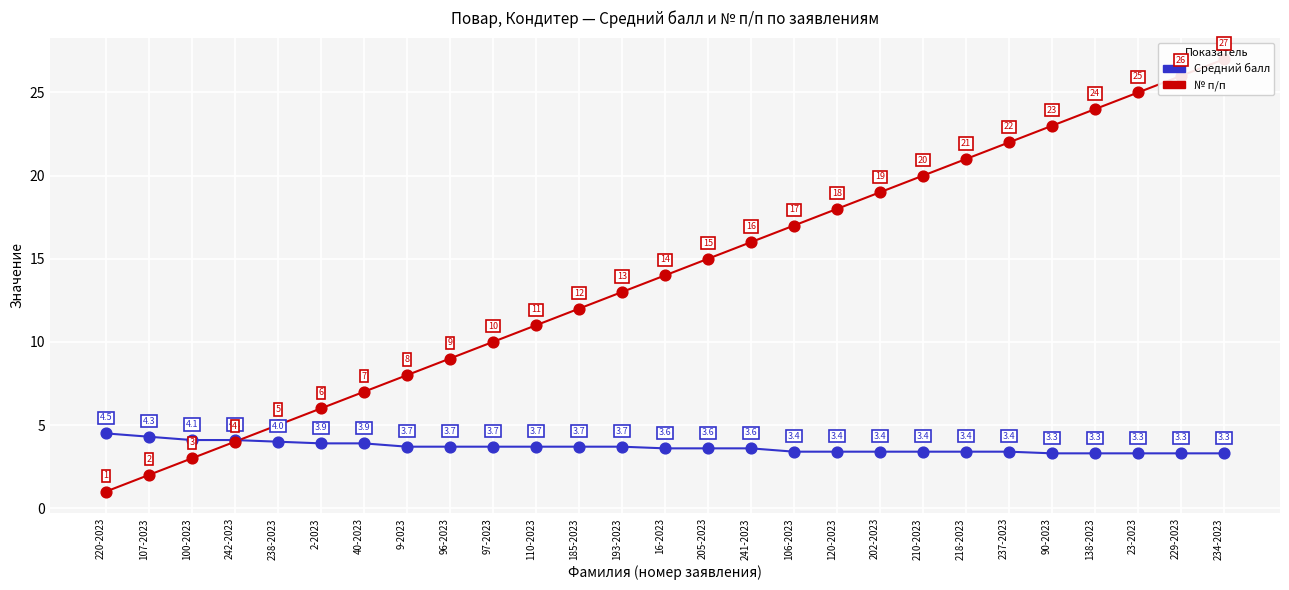

Which series reaches the maximum Y coordinate?

№ п/п